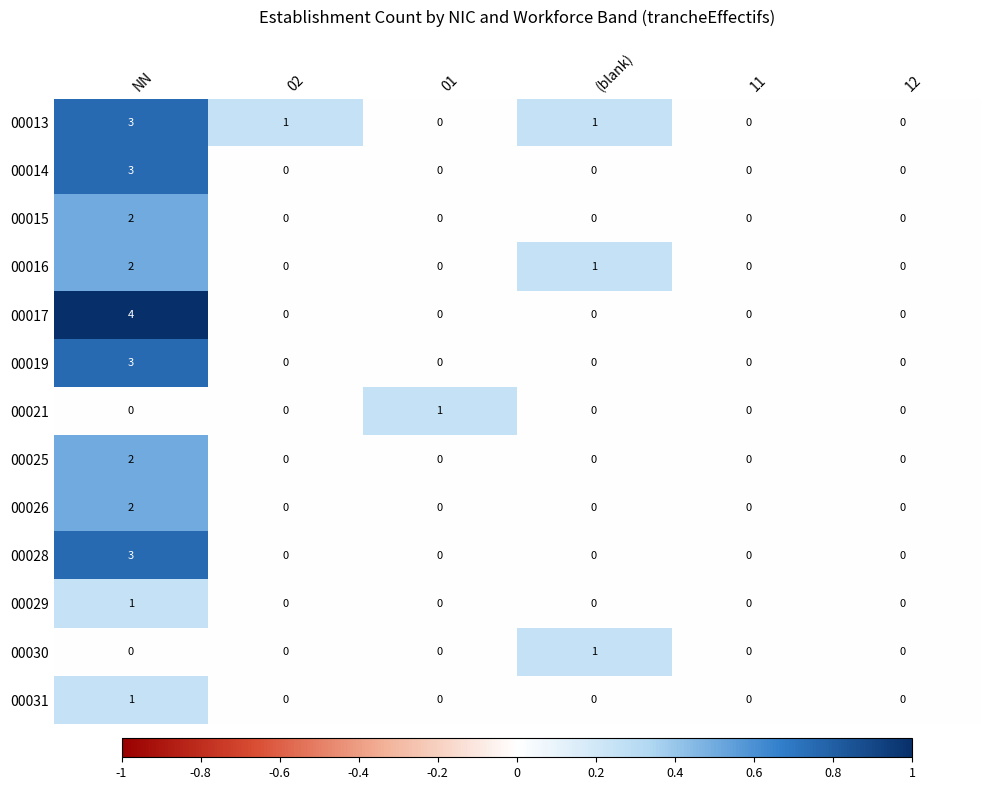

Is it true that 00028 equals 0 at 12?

True